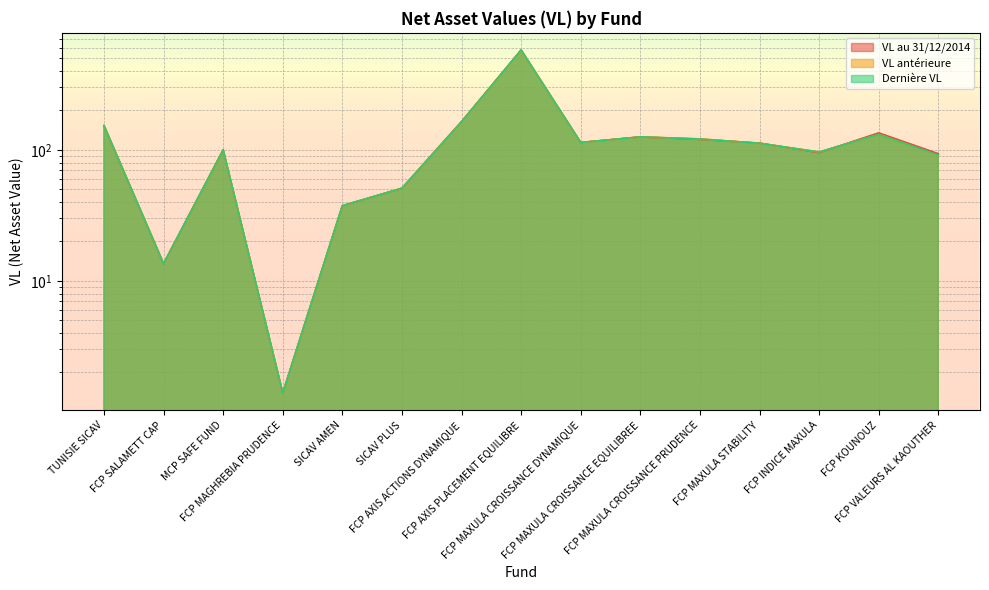

Where is the first local maximum for VL au 31/12/2014?

MCP SAFE FUND